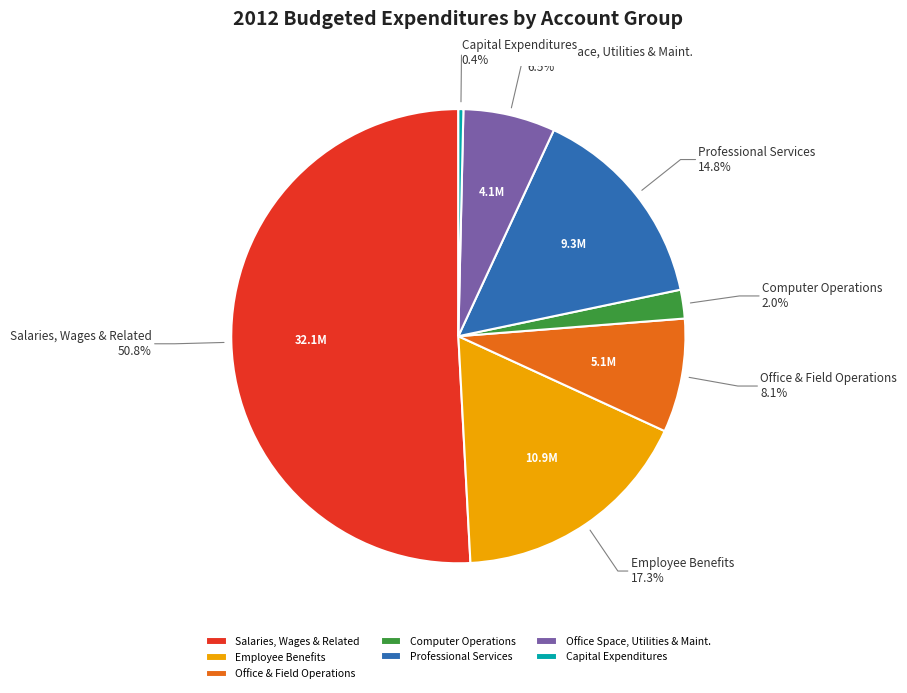

To the nearest percent, what portion does Employee Benefits represent?

17%